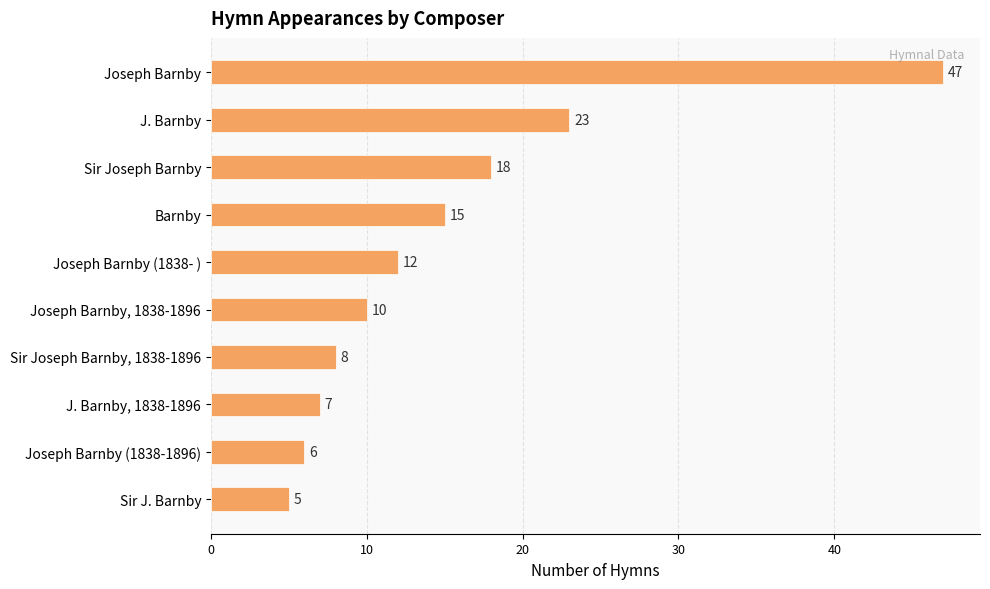

What is the change in value from Barnby to Joseph Barnby, 1838-1896?

-5